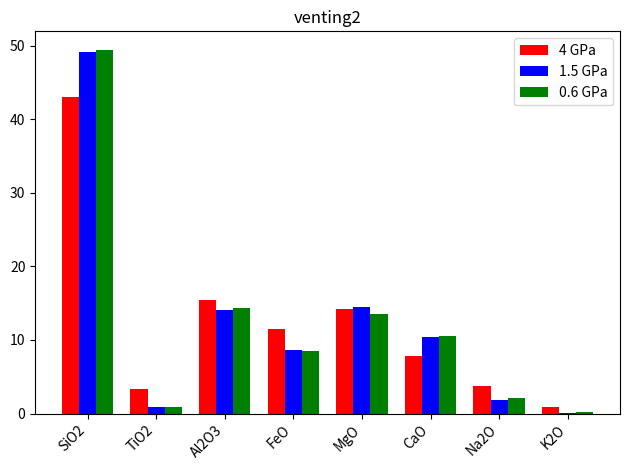

Which category has the highest value in the 4 GPa series?

SiO2